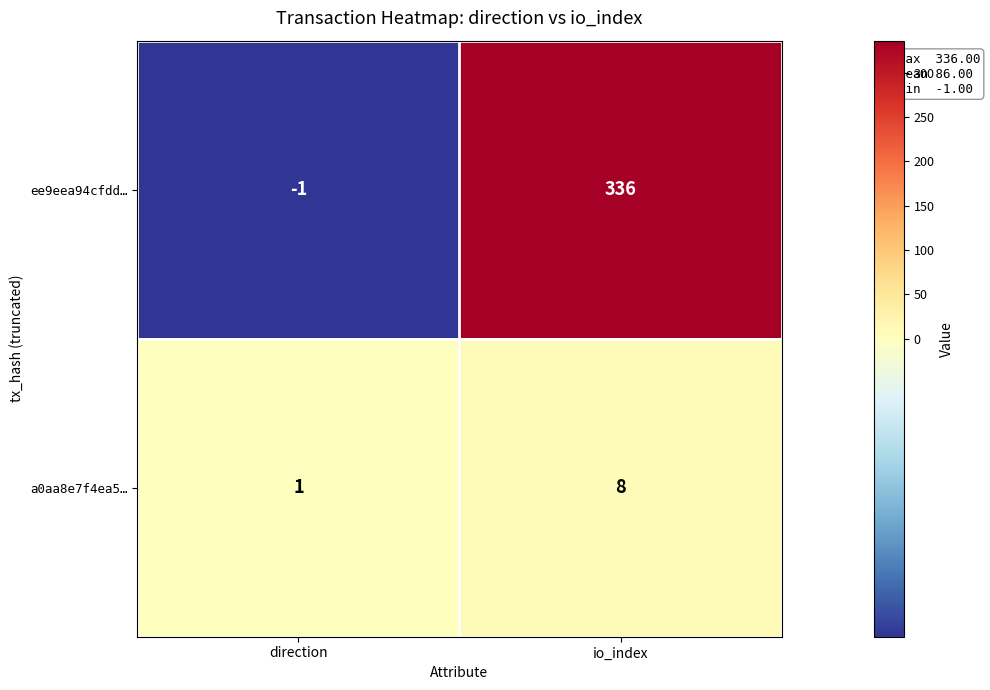

List the labels in order of ee9eea94cfdd… value, smallest first.

direction, io_index